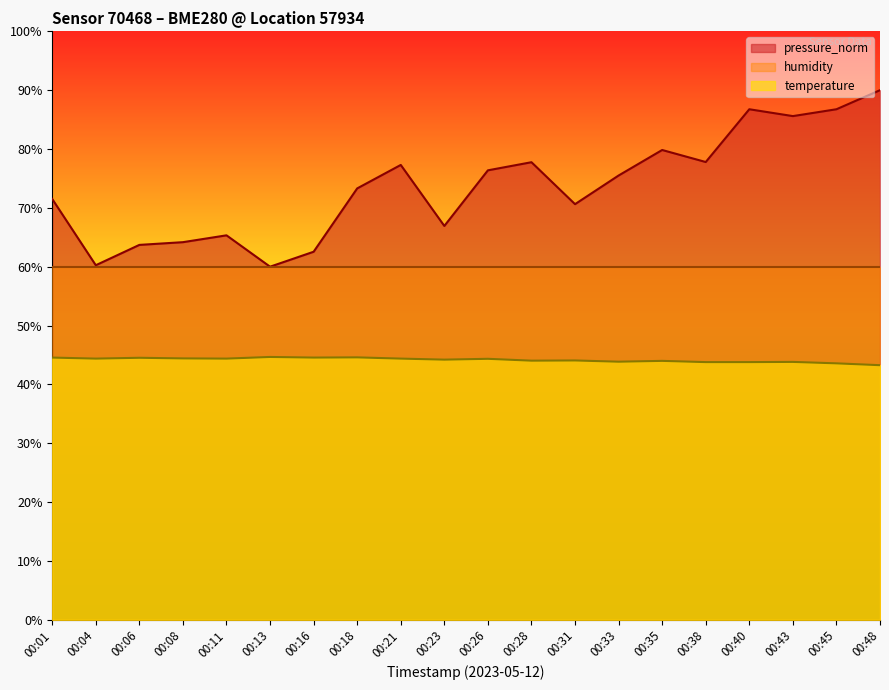

Which series has the largest total across all categories?

pressure_norm